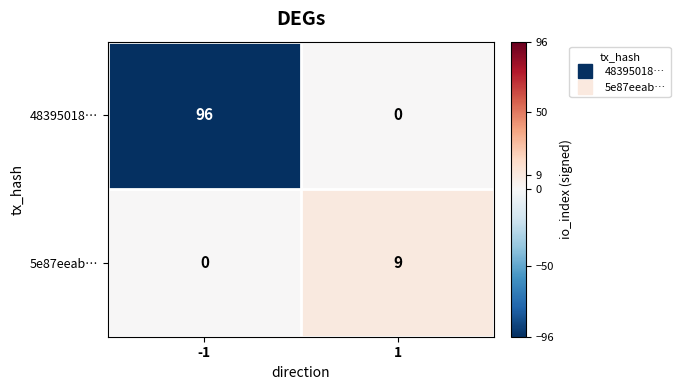

Which series has the largest range (max minus min)?

48395018…